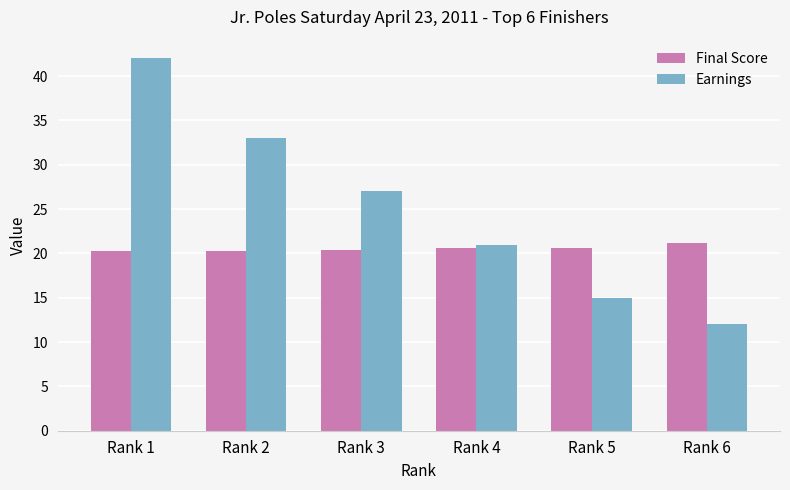

At which category is the sum across all series the highest?

Rank 1